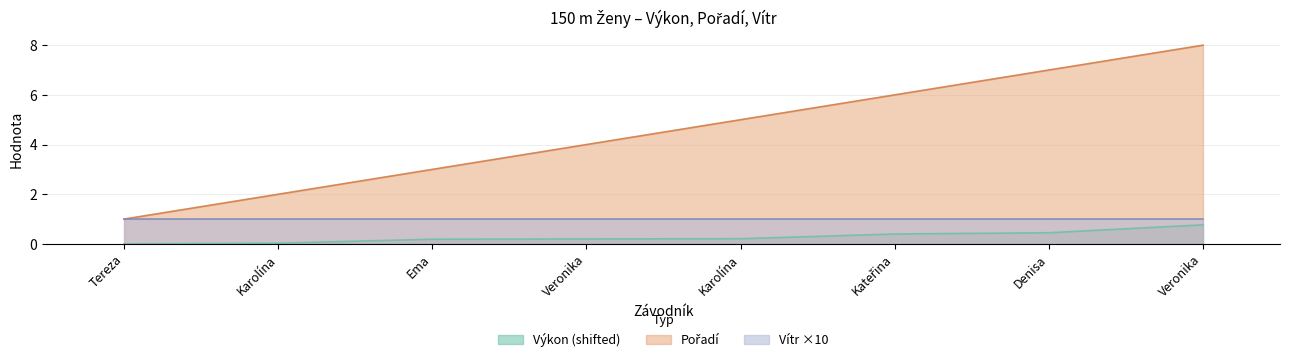

True or false: Pořadí and Výkon cross at least once.

False